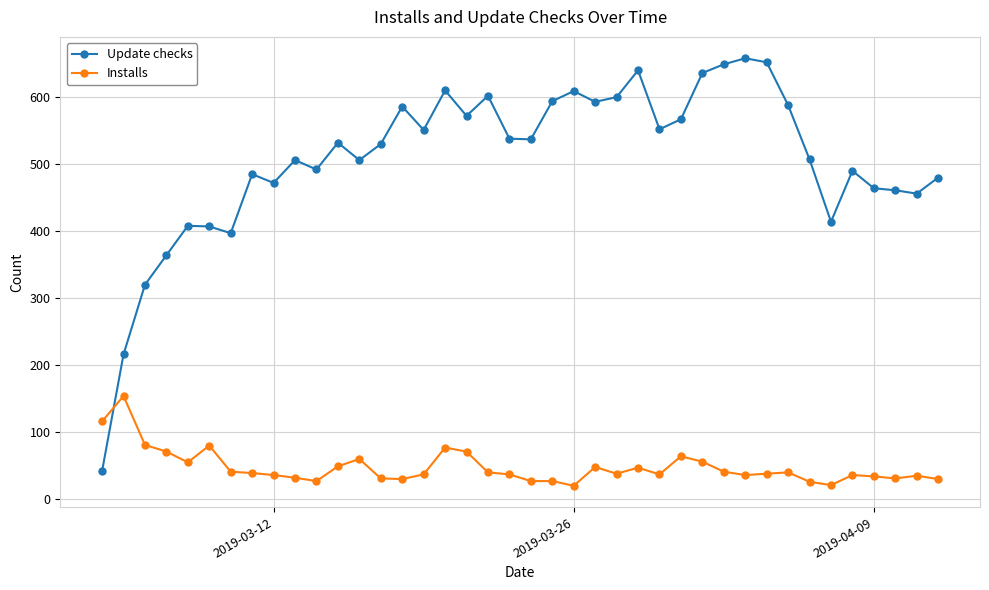

Which series ends up on top after the final intersection of Update checks and Installs?

Update checks